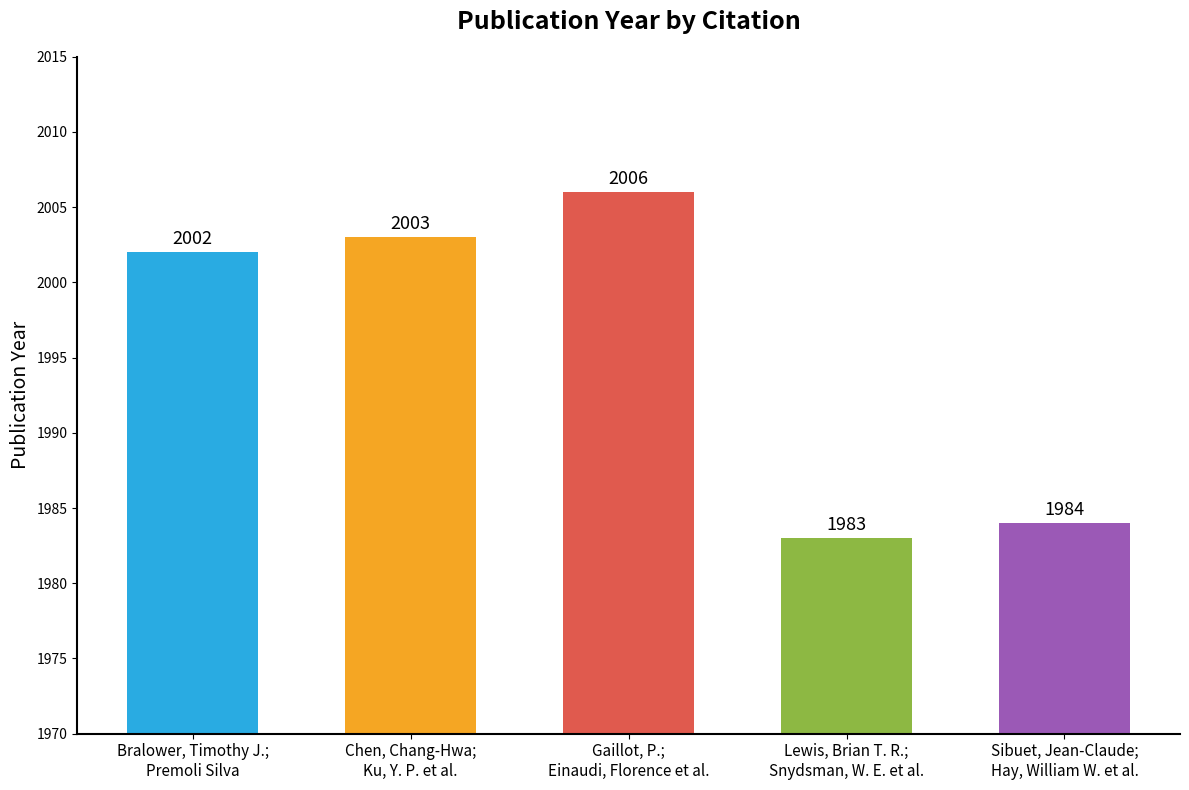

List the labels in order of value, largest first.

Gaillot, P.;
Einaudi, Florence et al., Chen, Chang-Hwa;
Ku, Y. P. et al., Bralower, Timothy J.;
Premoli Silva, Sibuet, Jean-Claude;
Hay, William W. et al., Lewis, Brian T. R.;
Snydsman, W. E. et al.